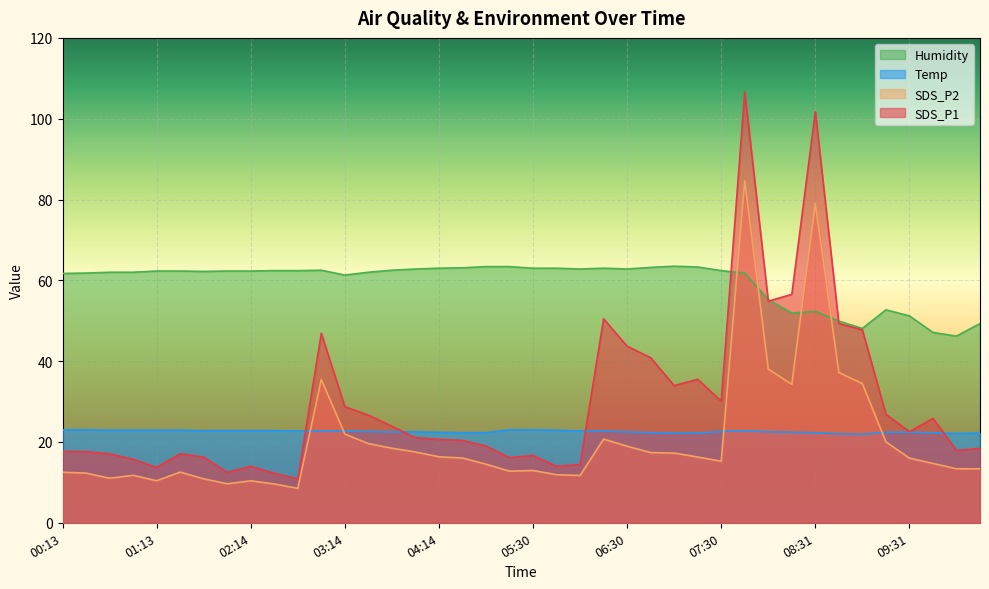

Rank the categories by SDS_P2 value from highest to lowest.

07:45, 08:31, 08:00, 08:46, 02:59, 09:01, 08:16, 03:14, 06:15, 09:16, 03:29, 06:30, 03:44, 03:59, 06:45, 07:00, 04:14, 07:15, 04:29, 09:31, 07:30, 09:47, 04:44, 10:02, 10:17, 05:30, 05:15, 01:28, 00:13, 00:28, 05:45, 00:58, 06:00, 00:43, 01:44, 01:13, 02:14, 01:59, 02:29, 02:44